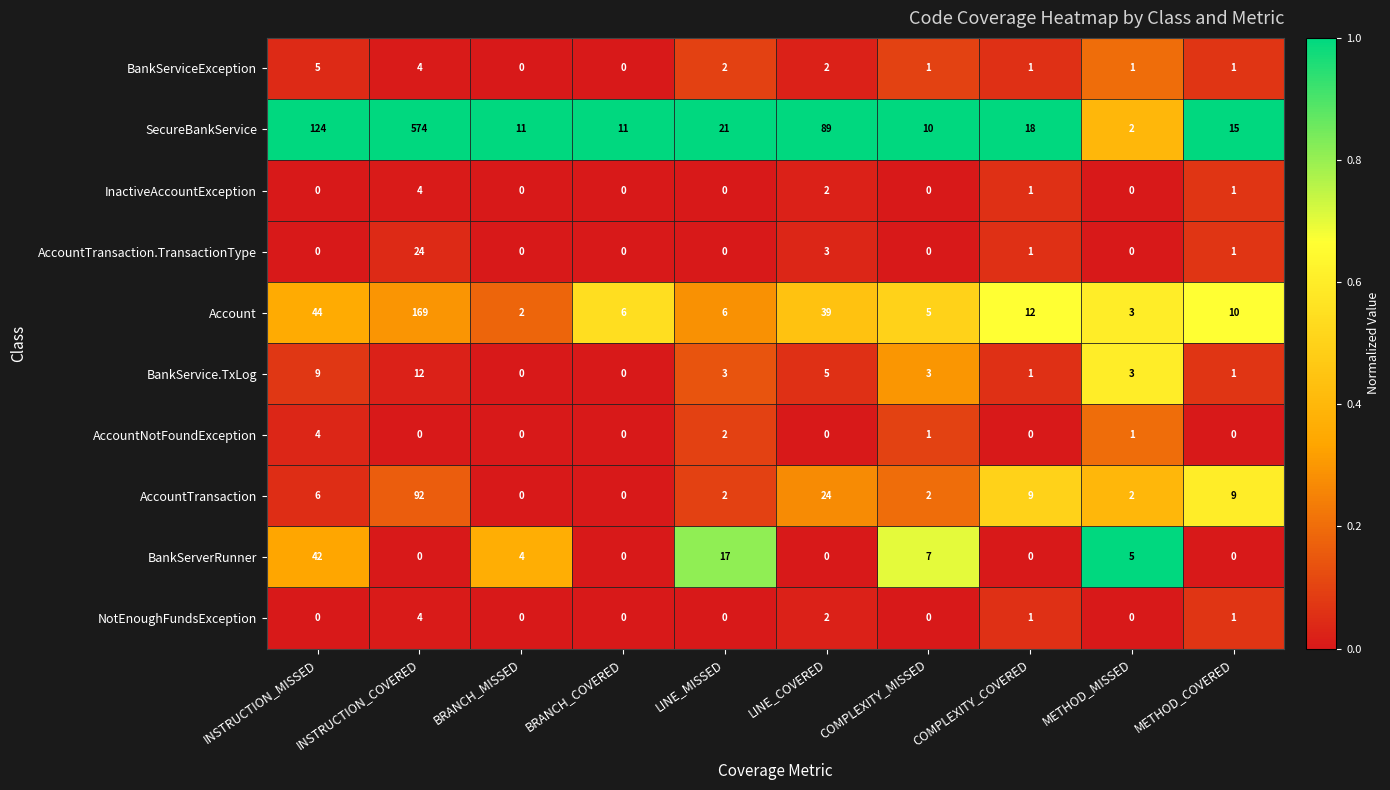

At which category is the sum across all series the highest?

INSTRUCTION_COVERED